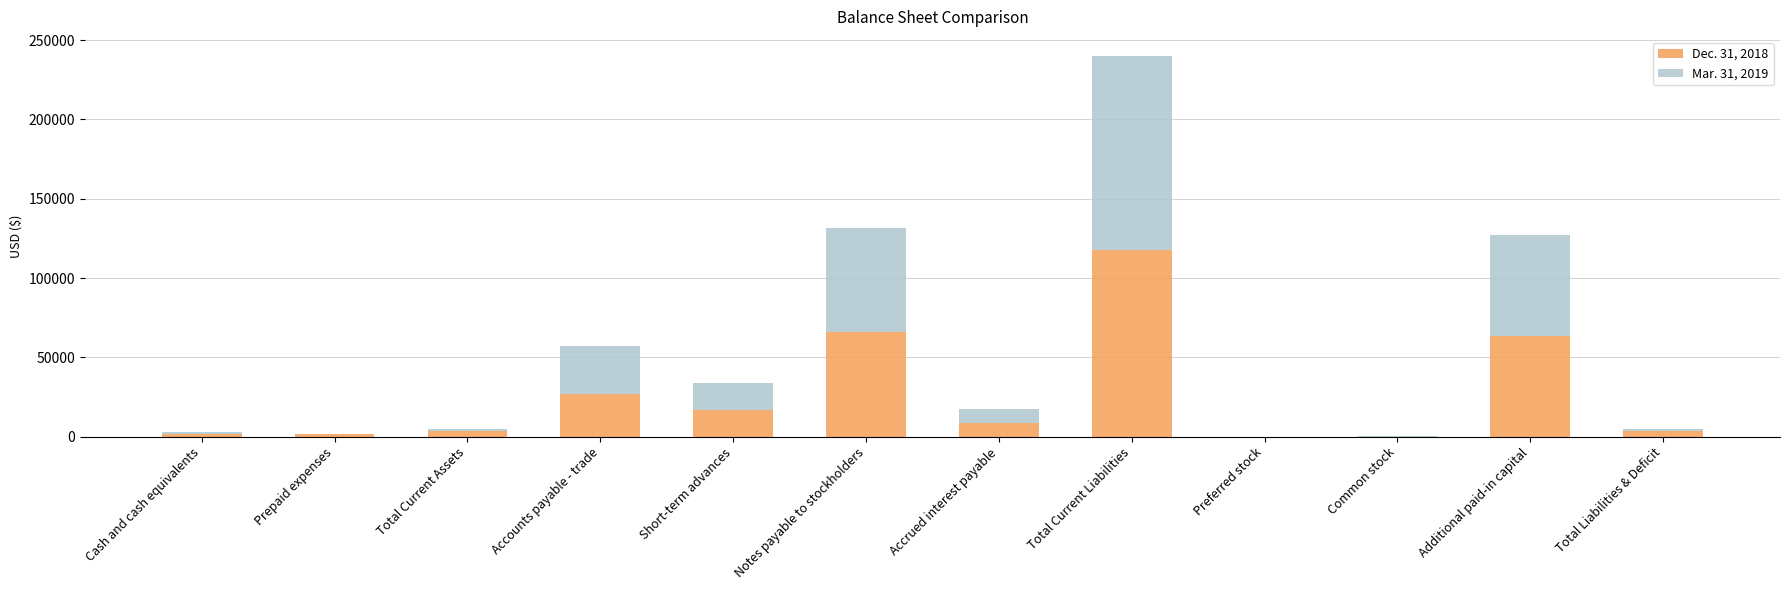

Does the chart contain stacked bars?

Yes